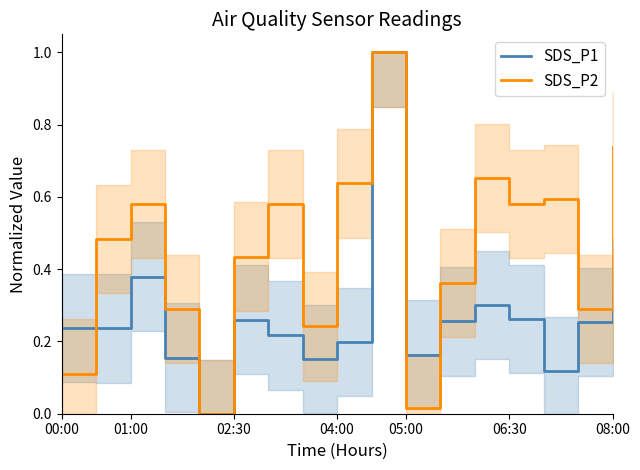

Which series has the widest spread of values?

SDS_P1